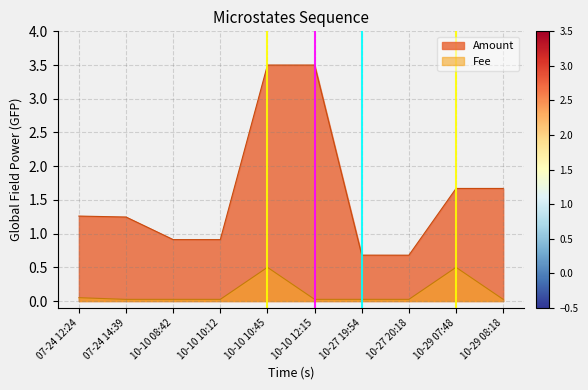

Which series has the widest spread of values?

Amount